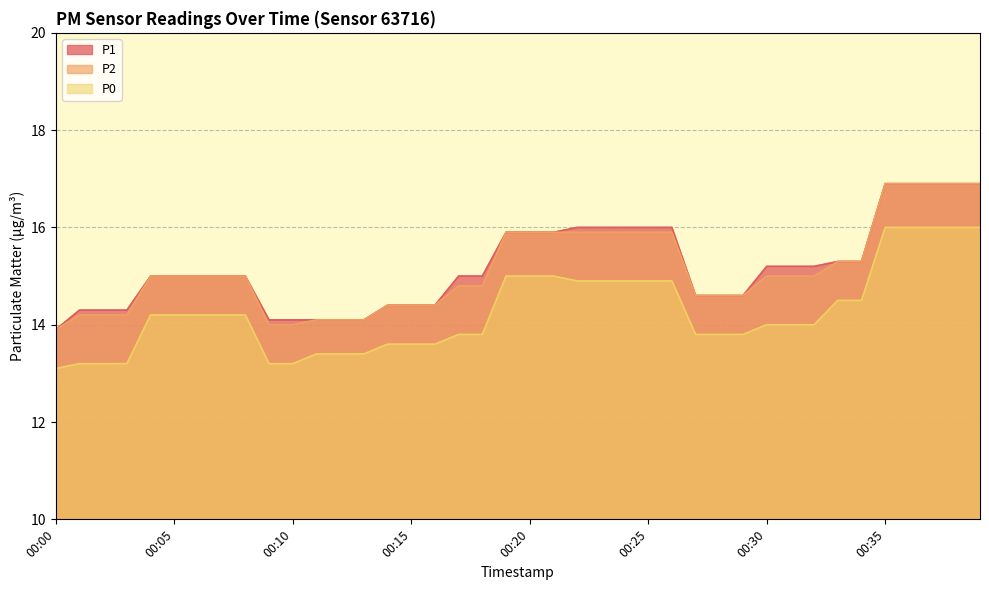

Rank the series by their maximum value, from highest to lowest.

P1, P2, P0